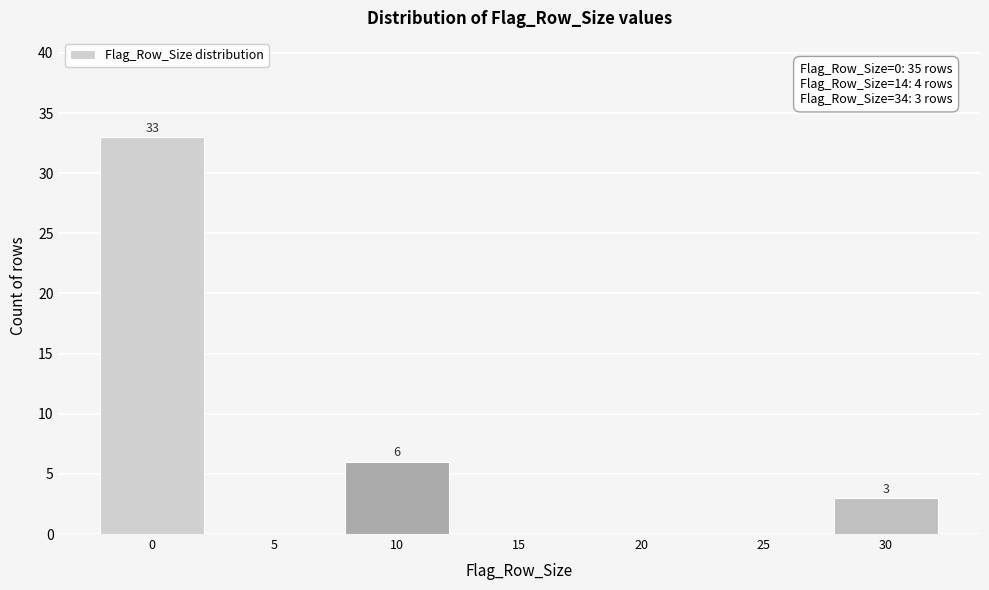

Reading left to right, extract all data points from this chart.

0=33	5=0	10=6	15=0	20=0	25=0	30=3